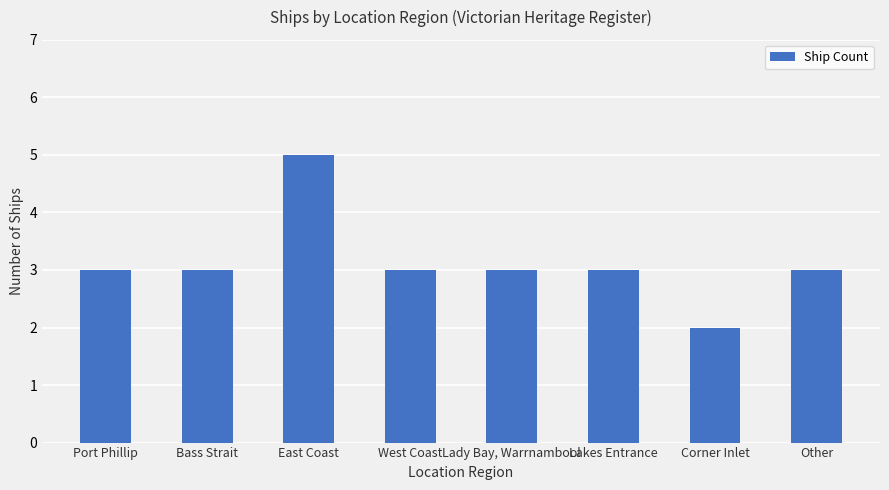

What is the change in value from Corner Inlet to Other?

+1